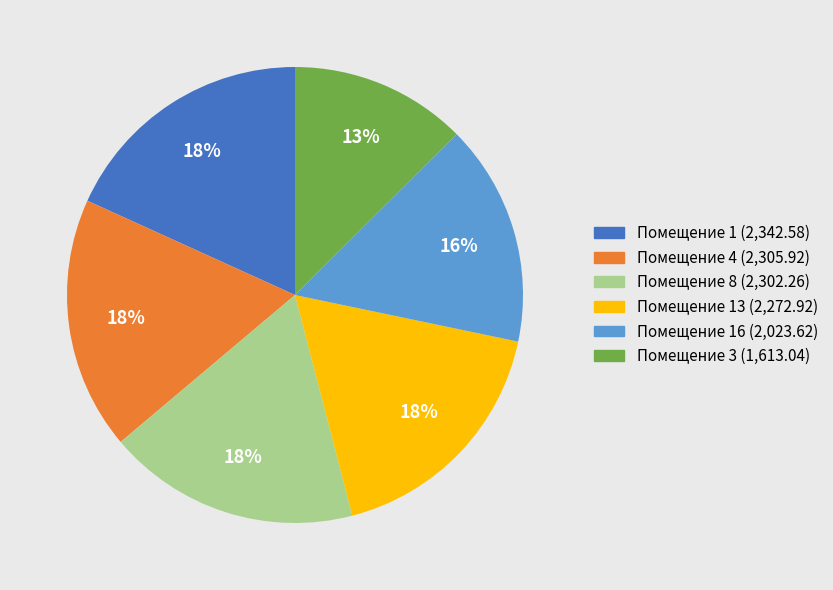

Is there a majority slice in this chart?

No